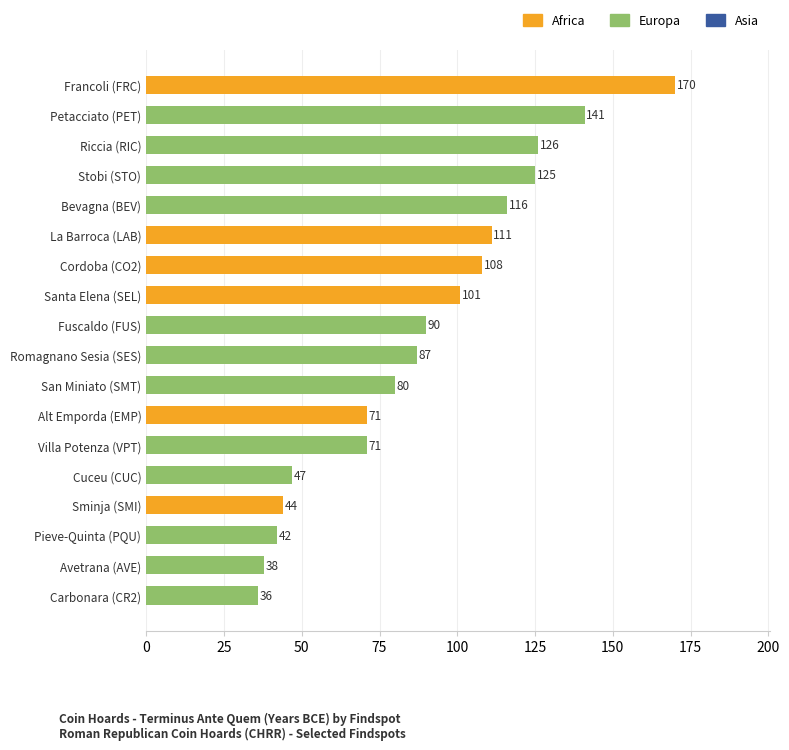

What is the minimum value shown in the chart?

36